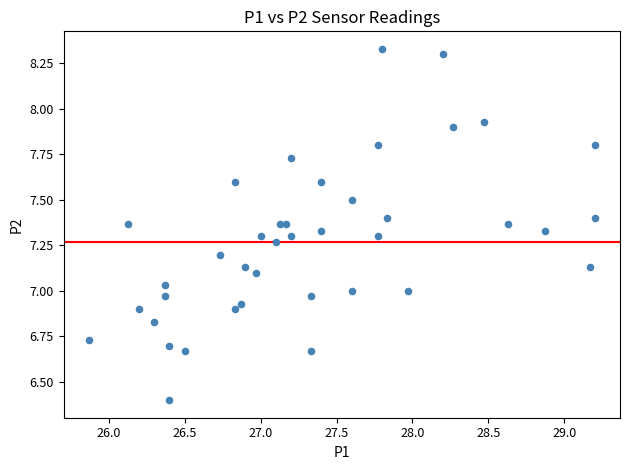

What is the range of X values (max minus min)?

3.3